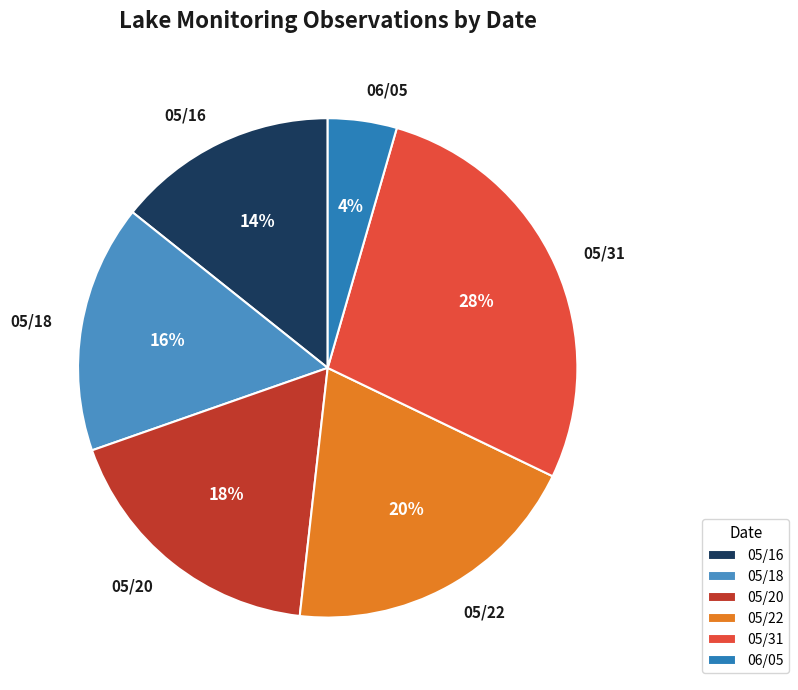

To the nearest percent, what is the average slice percentage?

17%